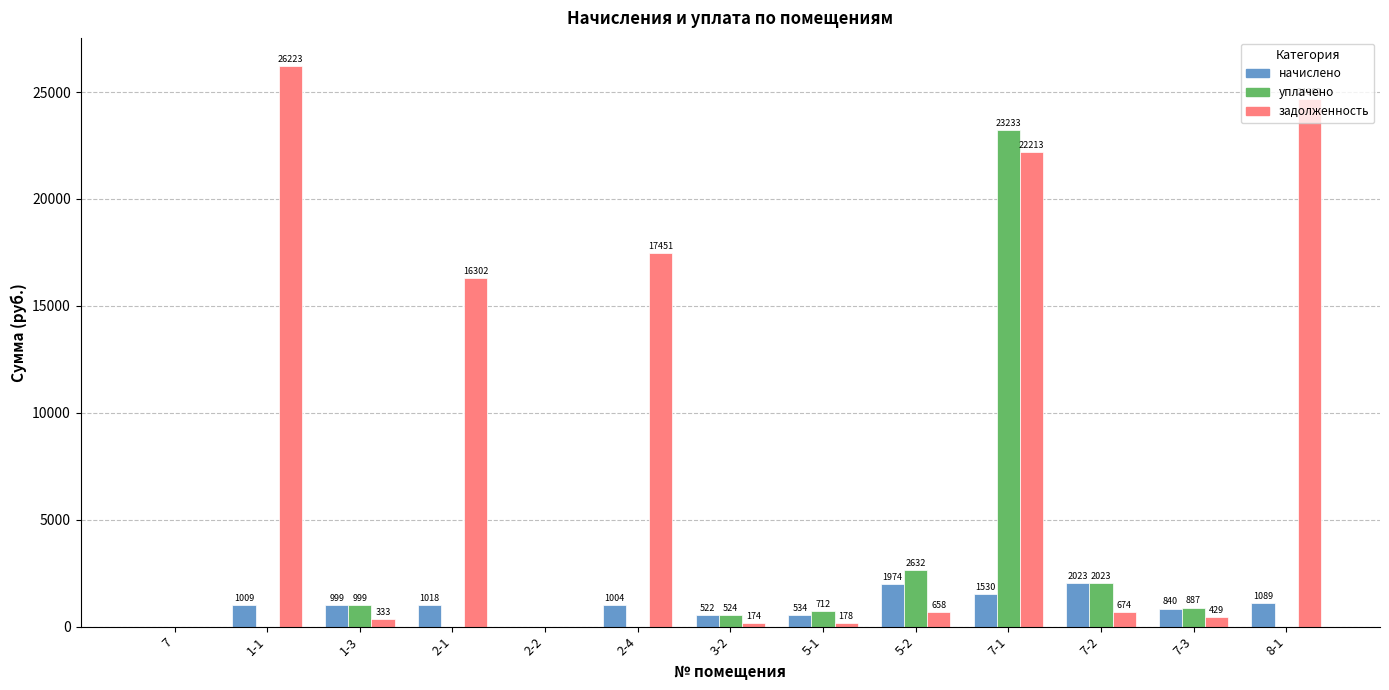

Which series changed the most between 3-2 and 8-1?

задолженность